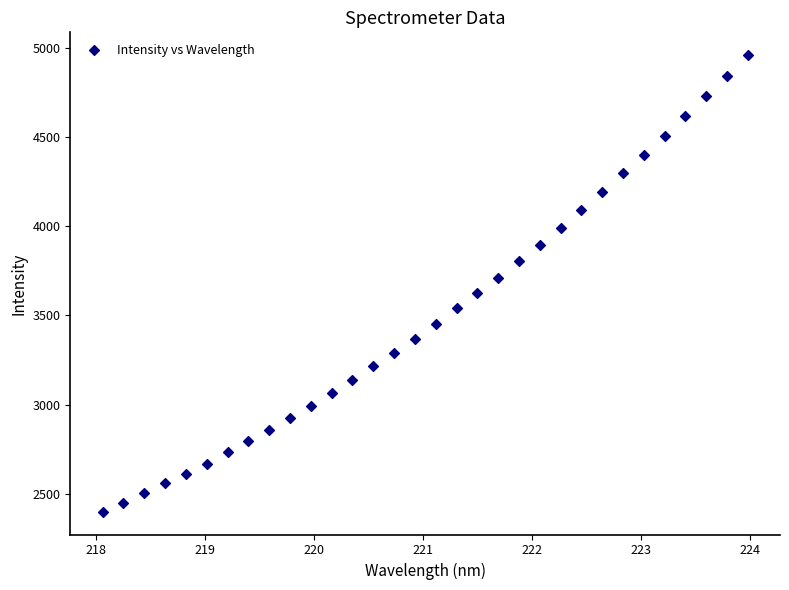

What is the range of Y values (max minus min)?

2555.5